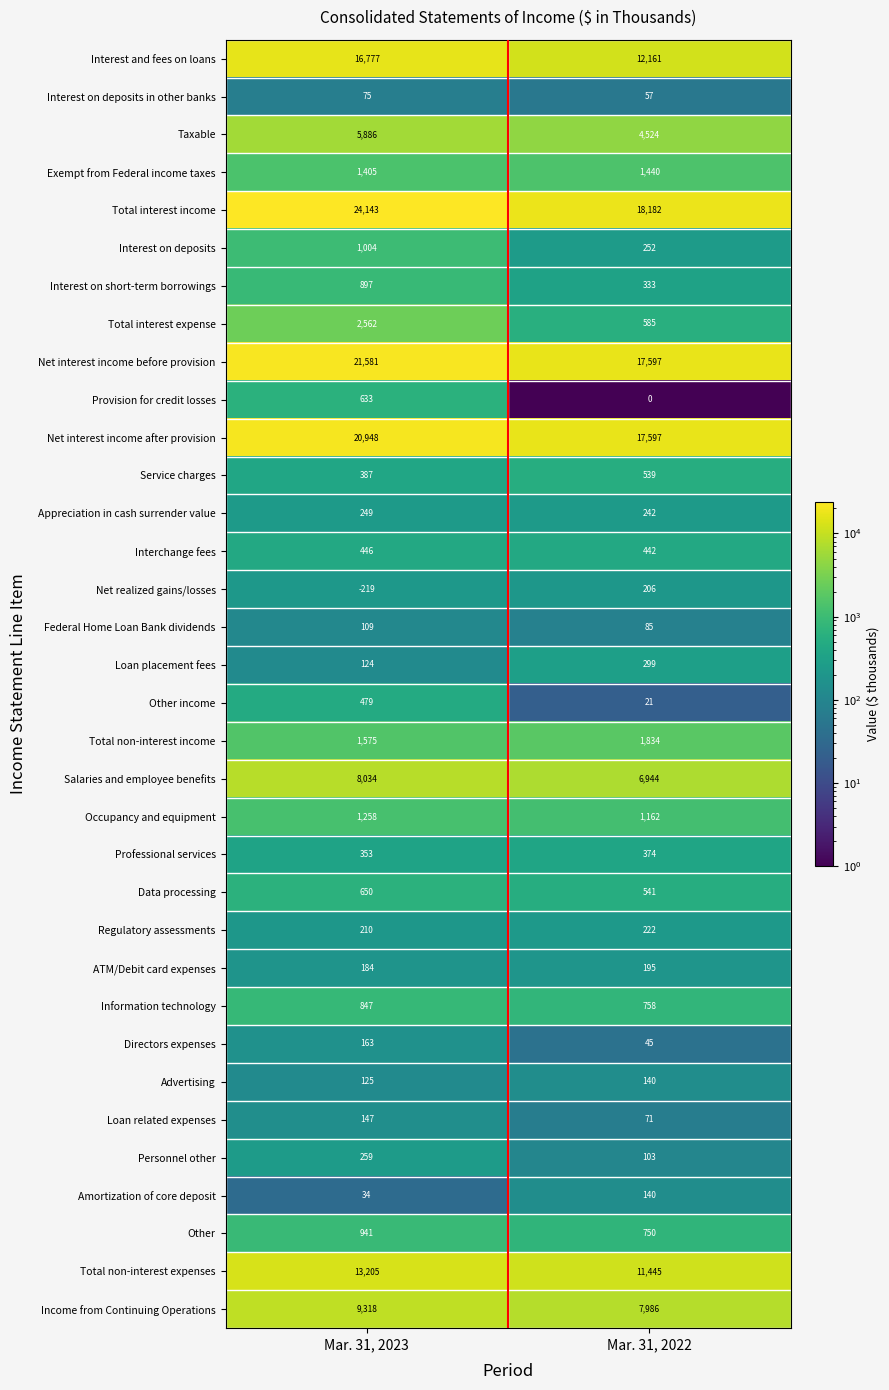

At which category is the sum across all series the highest?

Mar. 31, 2023